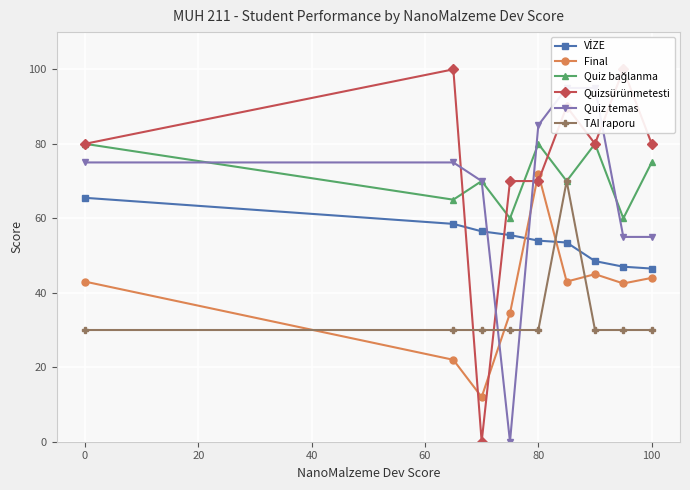

Where is the first local maximum for Final?

80